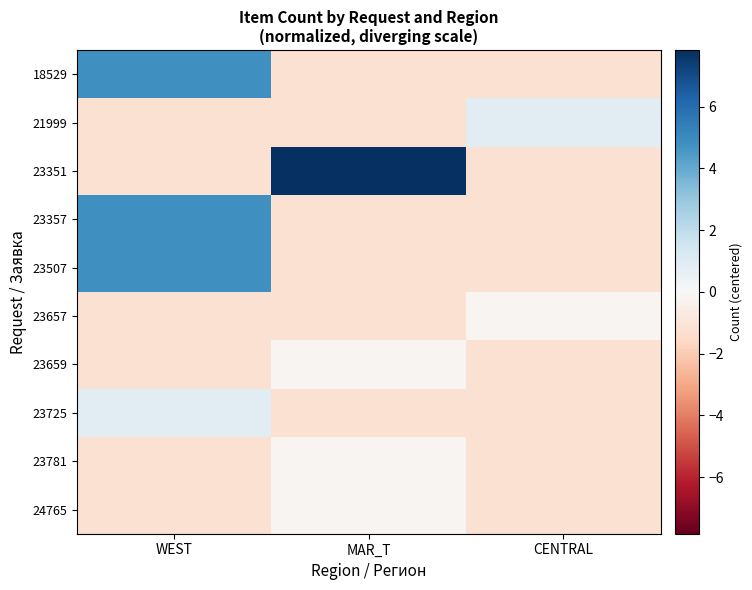

What is the spread (max minus min) of values at CENTRAL?

2.0